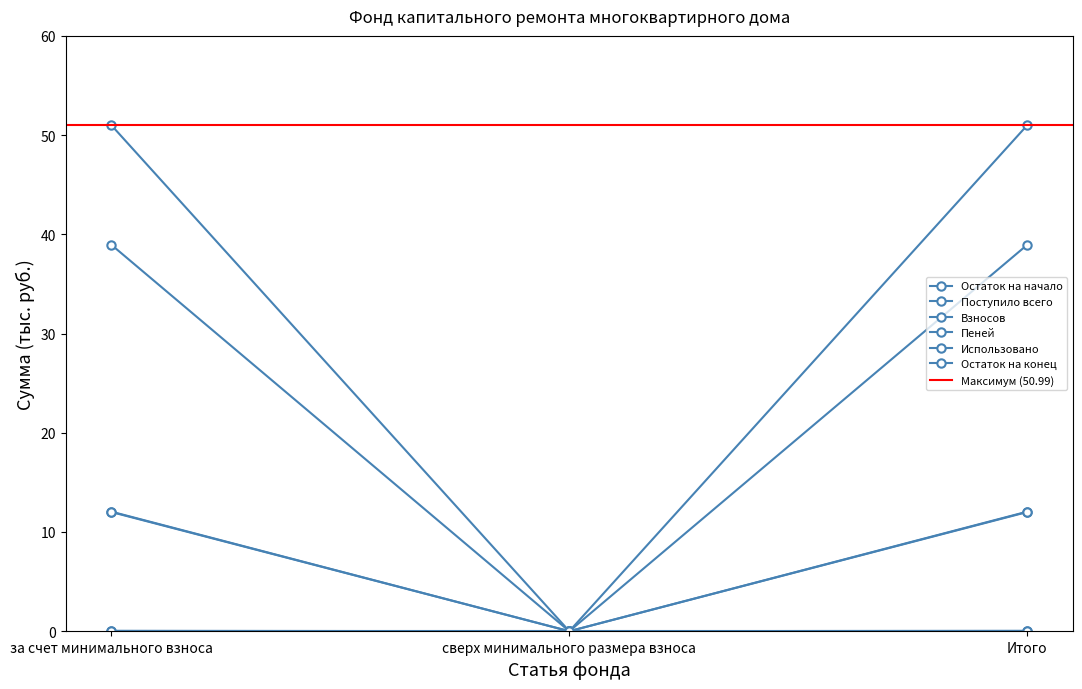

What is the value of the Взносов point at the 1st from the left?

12.0